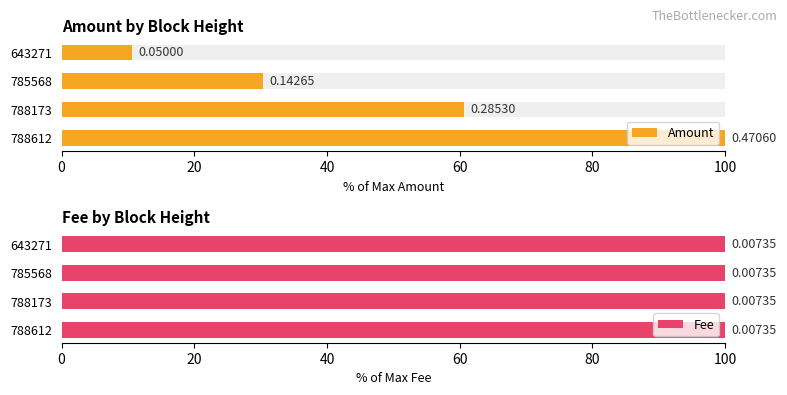

Are the bars grouped side by side (vs. stacked)?

Yes